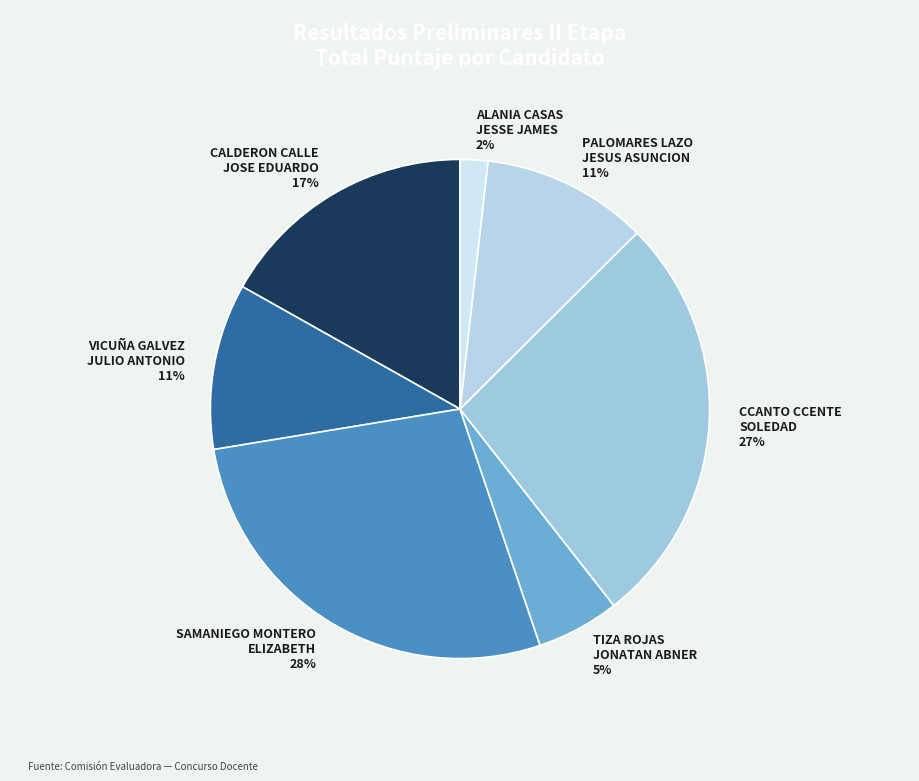

How many segments does this pie chart have?

7